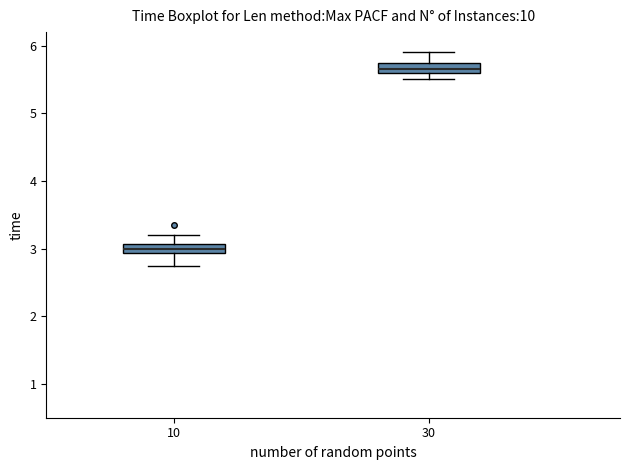

Which box has the highest median line?

30